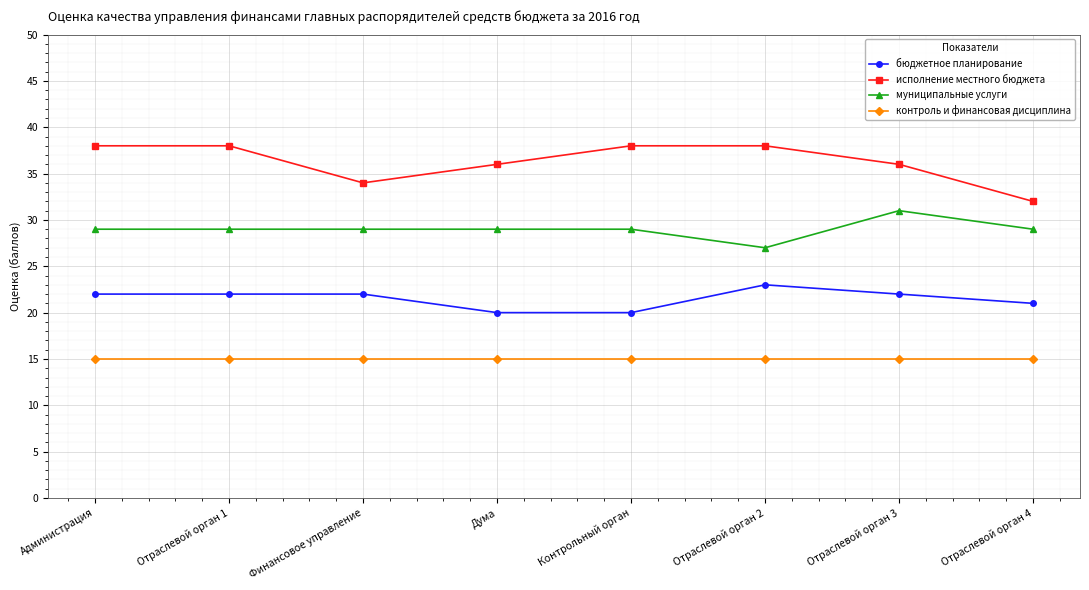

Reading left to right, list all the values displayed in this chart.

бюджетное планирование: Администрация=22	Отраслевой орган 1=22	Финансовое управление=22	Дума=20	Контрольный орган=20	Отраслевой орган 2=23	Отраслевой орган 3=22	Отраслевой орган 4=21
исполнение местного бюджета: Администрация=38	Отраслевой орган 1=38	Финансовое управление=34	Дума=36	Контрольный орган=38	Отраслевой орган 2=38	Отраслевой орган 3=36	Отраслевой орган 4=32
муниципальные услуги: Администрация=29	Отраслевой орган 1=29	Финансовое управление=29	Дума=29	Контрольный орган=29	Отраслевой орган 2=27	Отраслевой орган 3=31	Отраслевой орган 4=29
контроль и финансовая дисциплина: Администрация=15	Отраслевой орган 1=15	Финансовое управление=15	Дума=15	Контрольный орган=15	Отраслевой орган 2=15	Отраслевой орган 3=15	Отраслевой орган 4=15